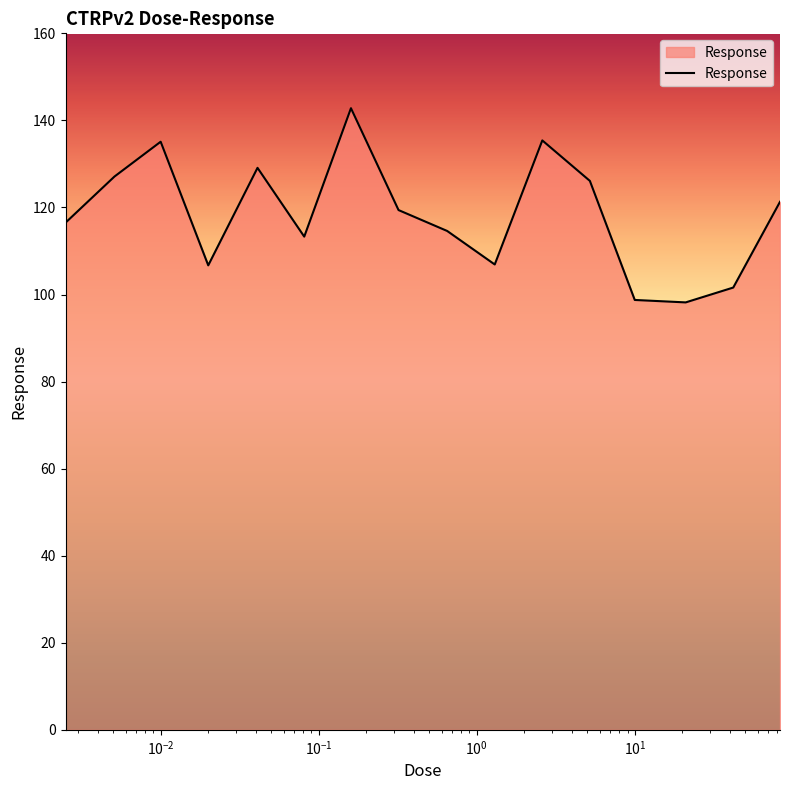

What is the difference between the maximum and minimum values?

44.6